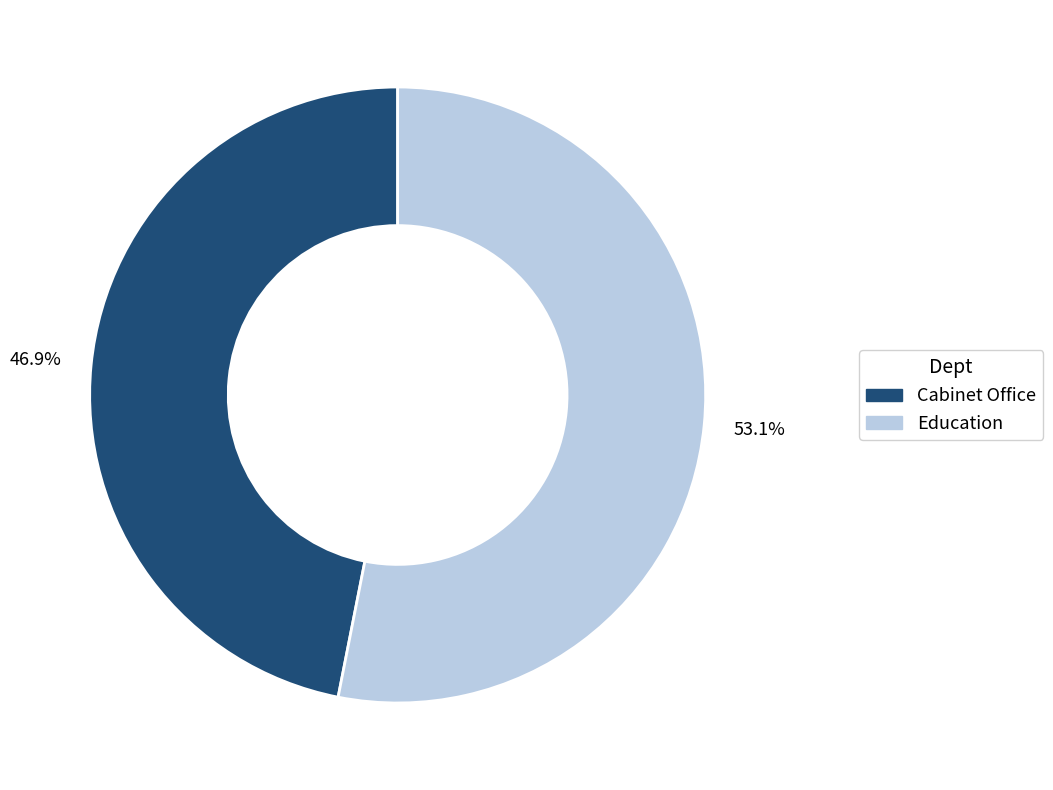

How many segments does this pie chart have?

2